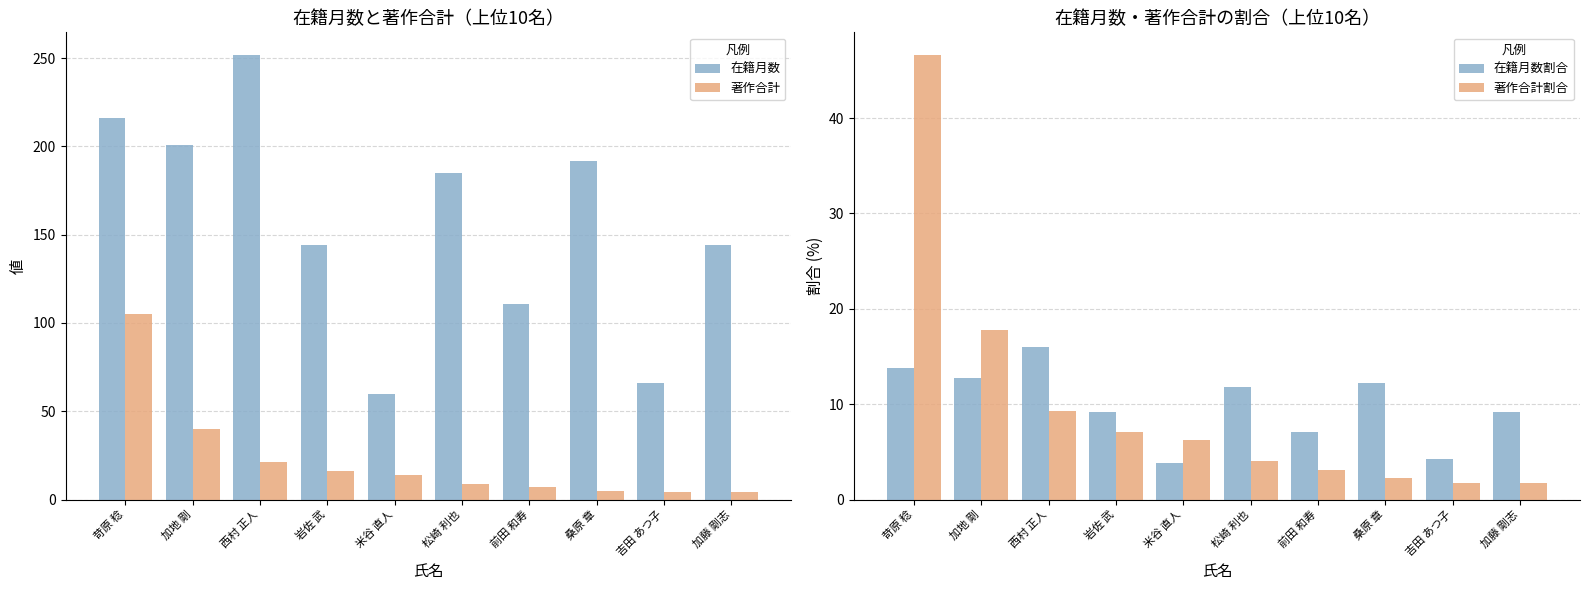

Reading left to right, extract all data points from this chart.

在籍月数: 苛原 稔=216.0	加地 剛=201.0	西村 正人=252.0	岩佐 武=144.0	米谷 直人=60.0	松崎 利也=185.0	前田 和寿=111.0	桑原 章=192.0	吉田 あつ子=66.0	加藤 剛志=144.0
著作合計: 苛原 稔=105.0	加地 剛=40.0	西村 正人=21.0	岩佐 武=16.0	米谷 直人=14.0	松崎 利也=9.0	前田 和寿=7.0	桑原 章=5.0	吉田 あつ子=4.0	加藤 剛志=4.0
在籍月数割合: 苛原 稔=13.7	加地 剛=12.8	西村 正人=16.0	岩佐 武=9.2	米谷 直人=3.8	松崎 利也=11.8	前田 和寿=7.1	桑原 章=12.2	吉田 あつ子=4.2	加藤 剛志=9.2
著作合計割合: 苛原 稔=46.7	加地 剛=17.8	西村 正人=9.3	岩佐 武=7.1	米谷 直人=6.2	松崎 利也=4.0	前田 和寿=3.1	桑原 章=2.2	吉田 あつ子=1.8	加藤 剛志=1.8